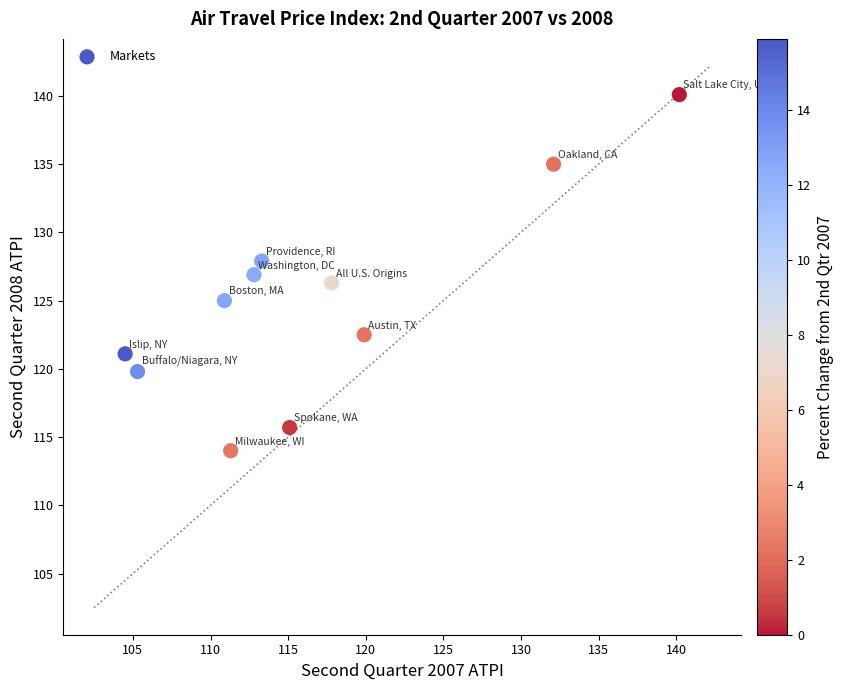

What is the range of X values (max minus min)?

35.7